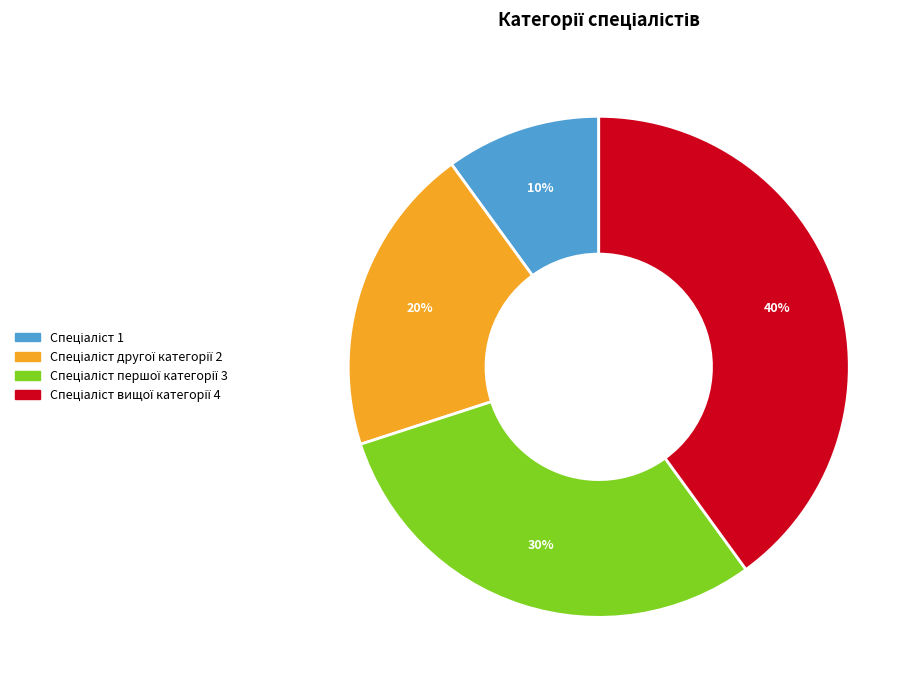

To the nearest percent, what is the difference between the largest and smallest slice percentages?

30%